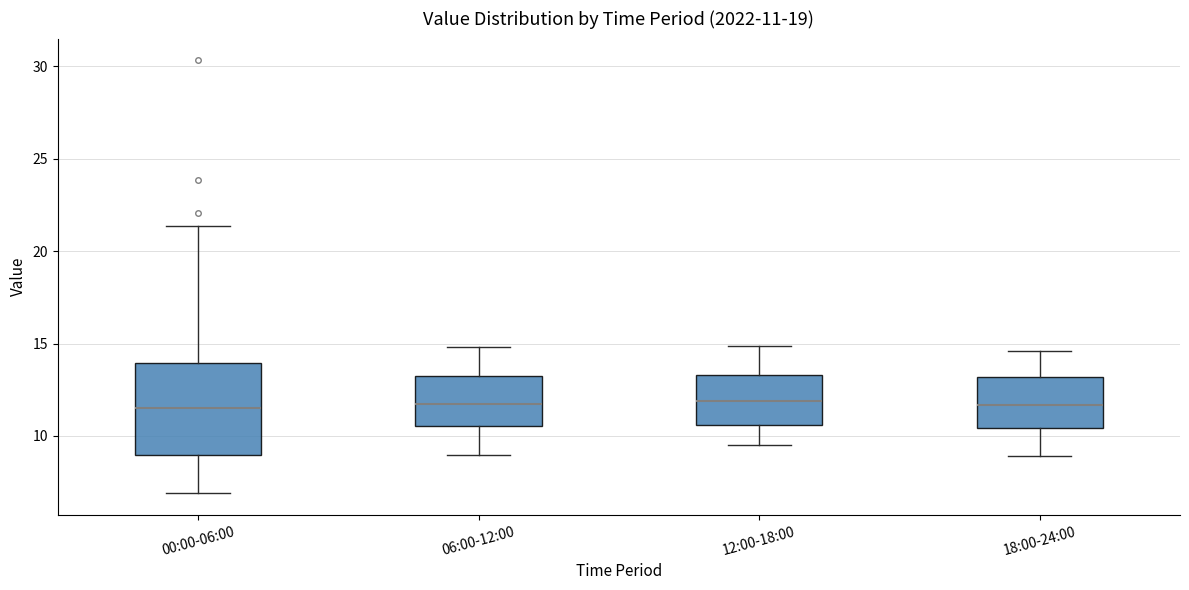

Comparing the boxes themselves (not the whiskers), which one is the tallest?

00:00-06:00